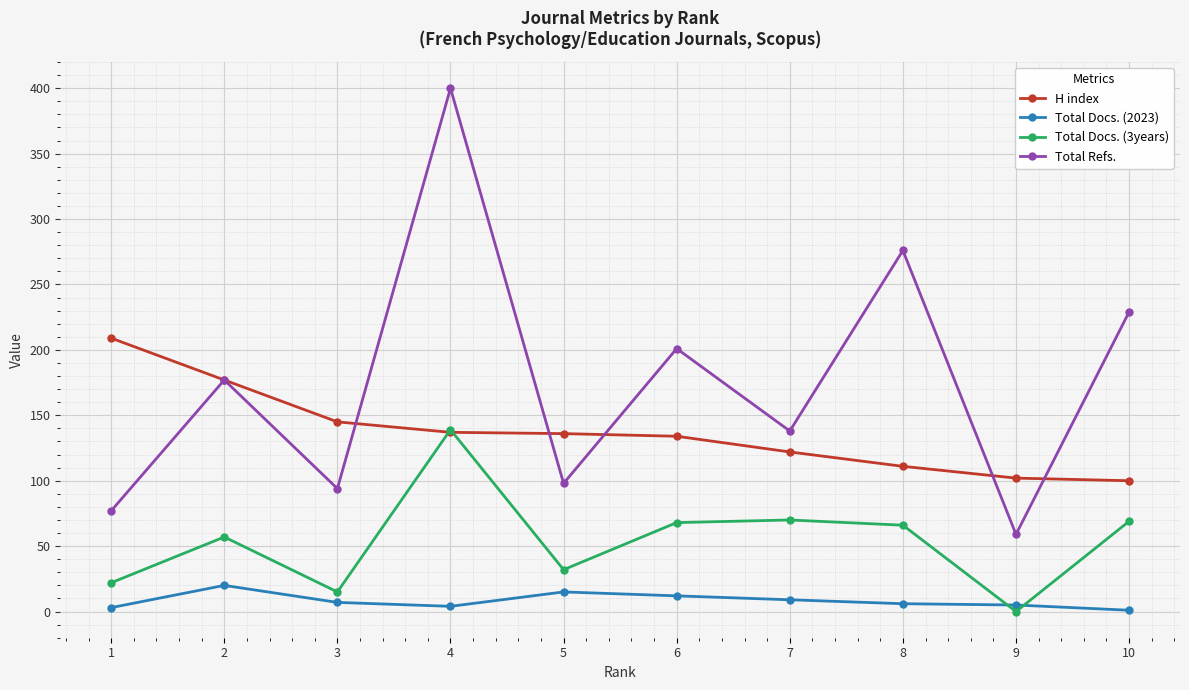

The Total Docs. (3years) series shows 34 at 2. True or false?

False